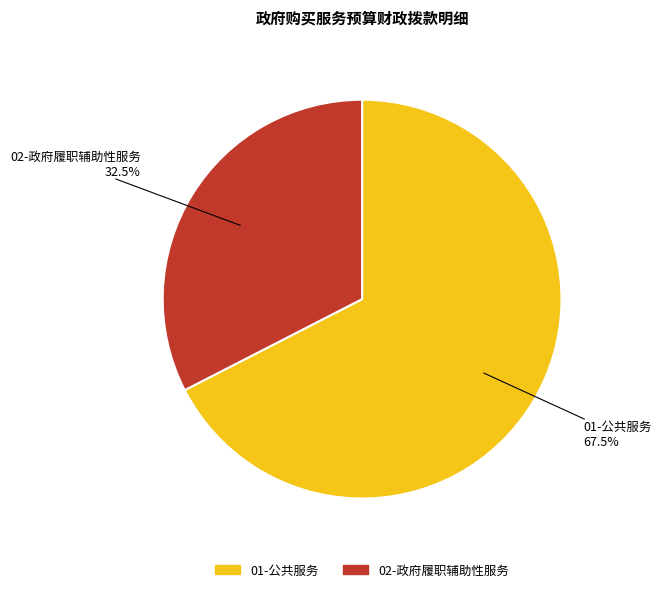

What percentage is NOT represented by 01-公共服务?

32.5%